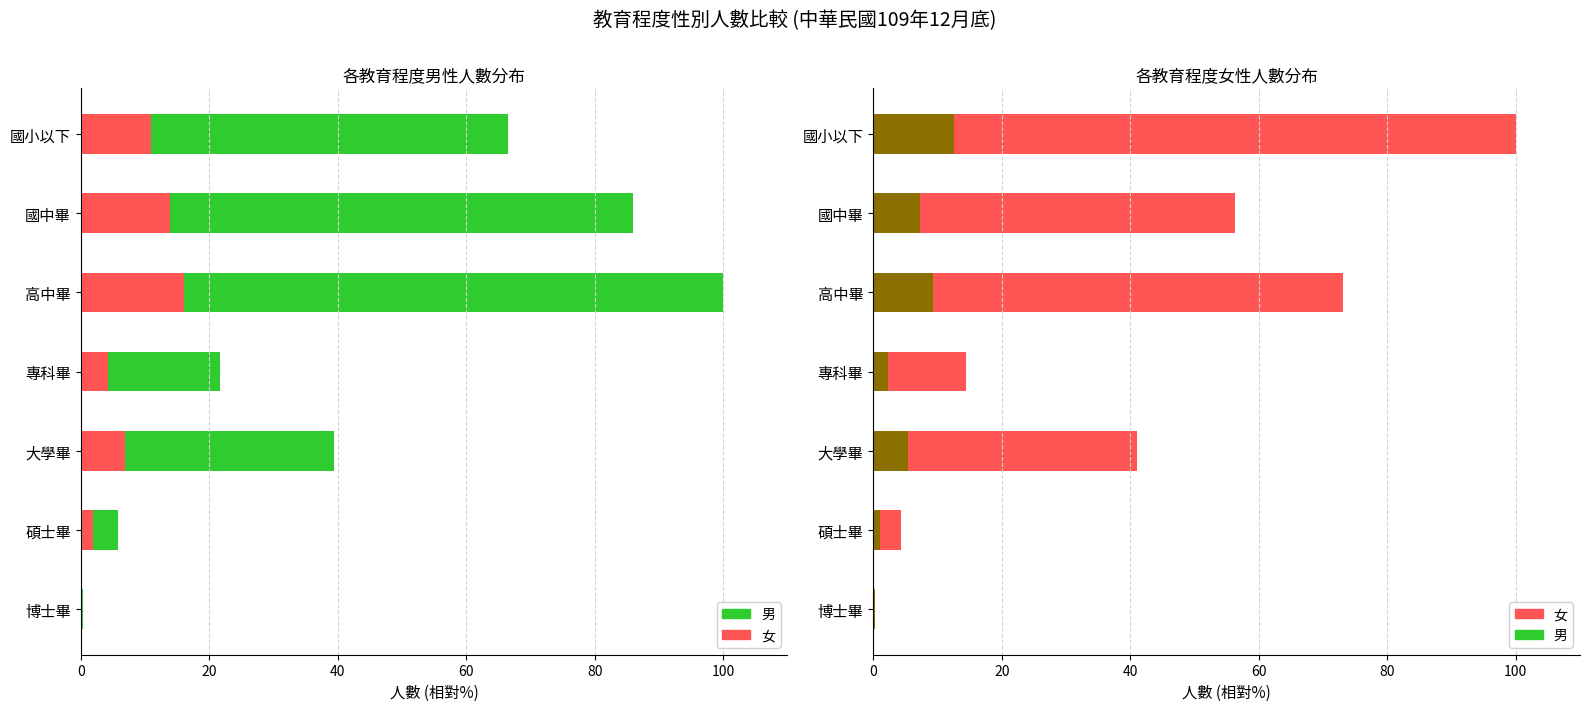

How many bars are there in total?

14